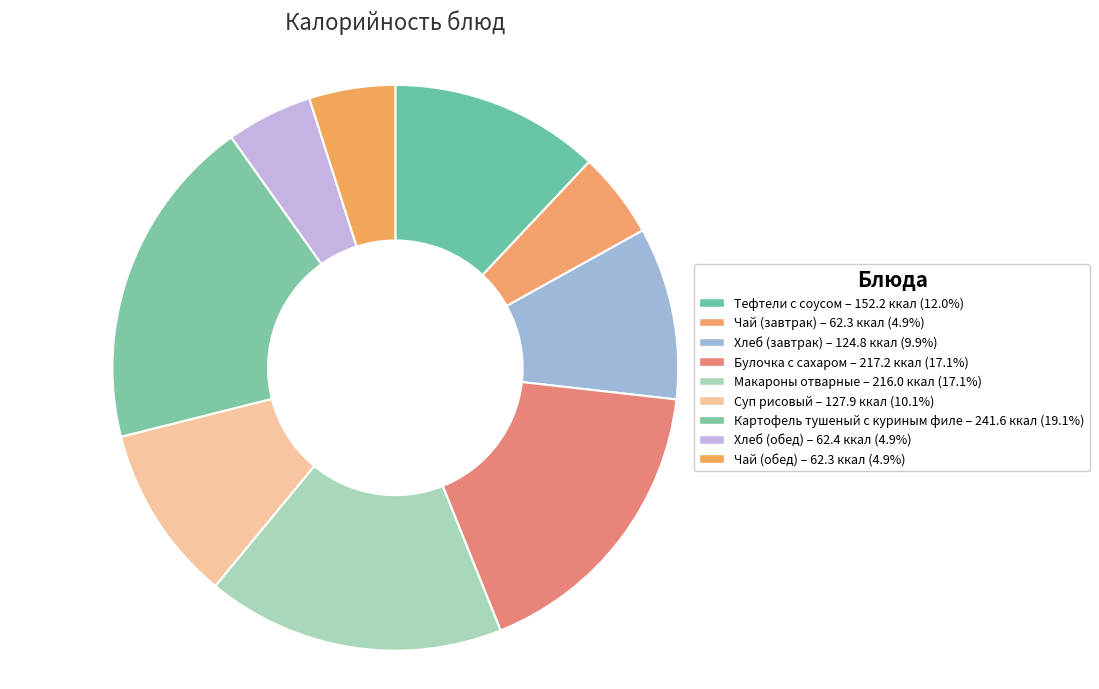

How many segments does this pie chart have?

9